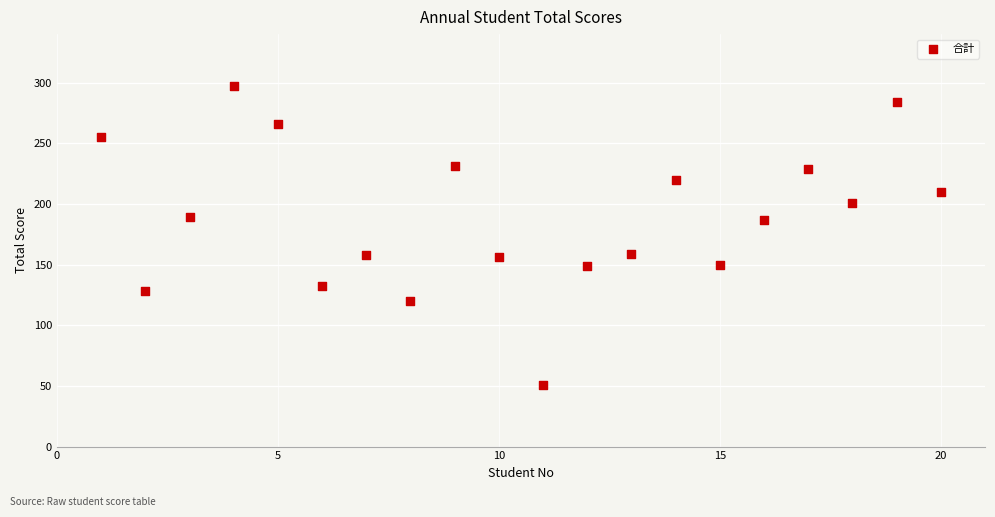

What is the range of Y values (max minus min)?

246